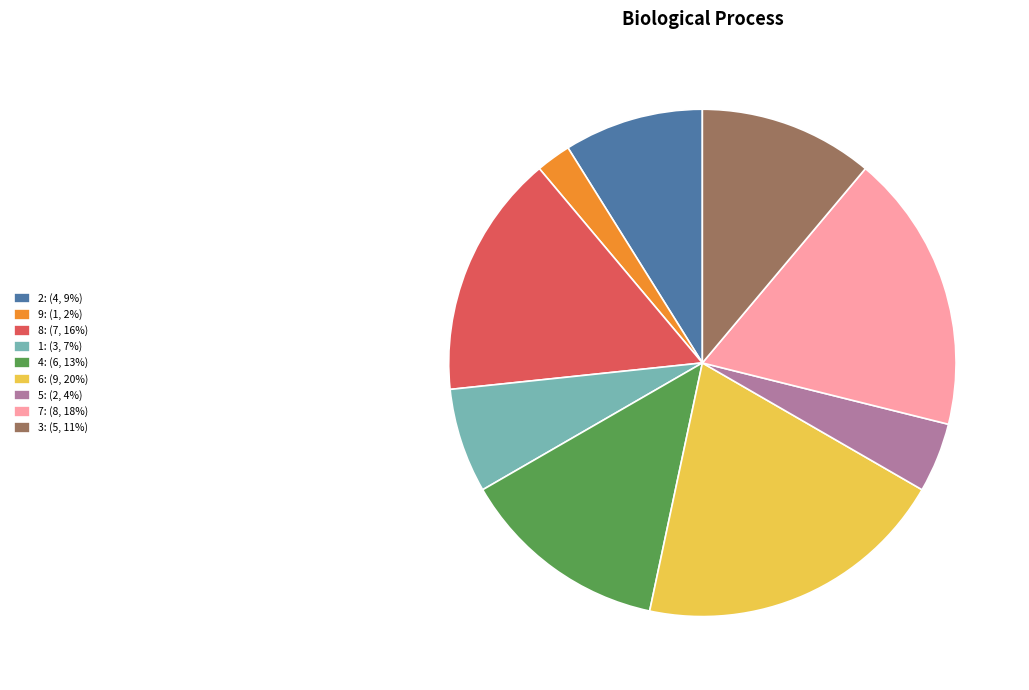

Count the number of slices in the pie.

9